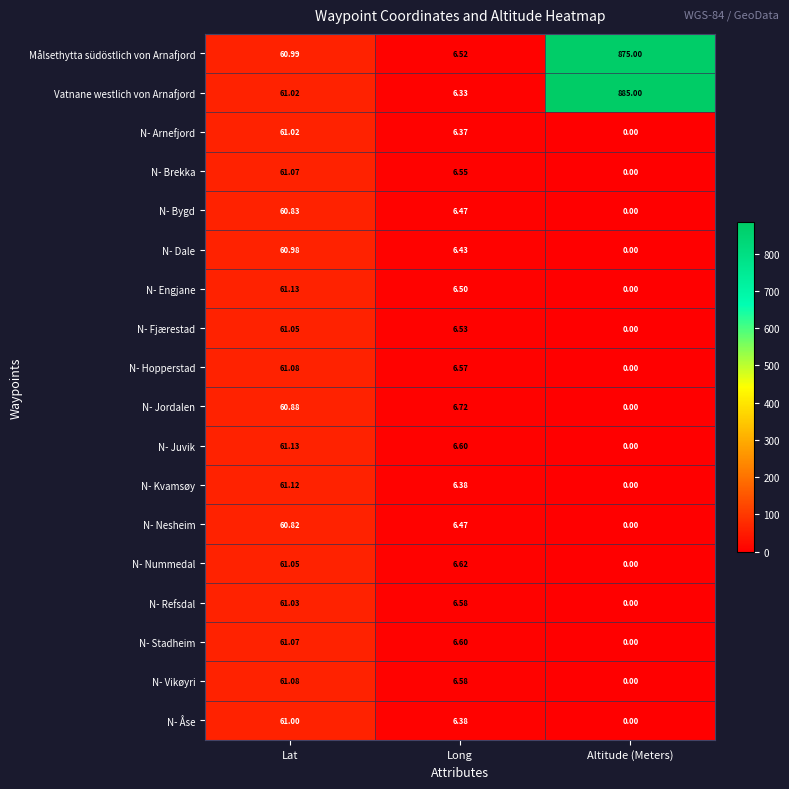

List the labels in order of N- Åse value, smallest first.

Altitude (Meters), Long, Lat